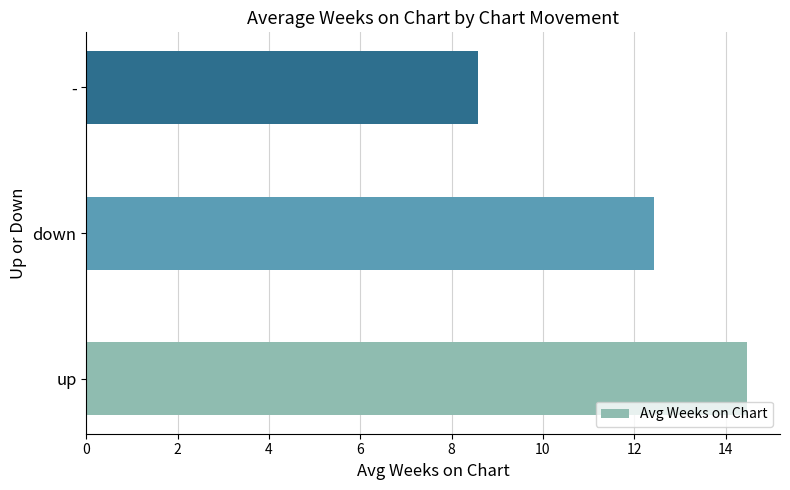

The chart shows a value of 5.5 at up. True or false?

False